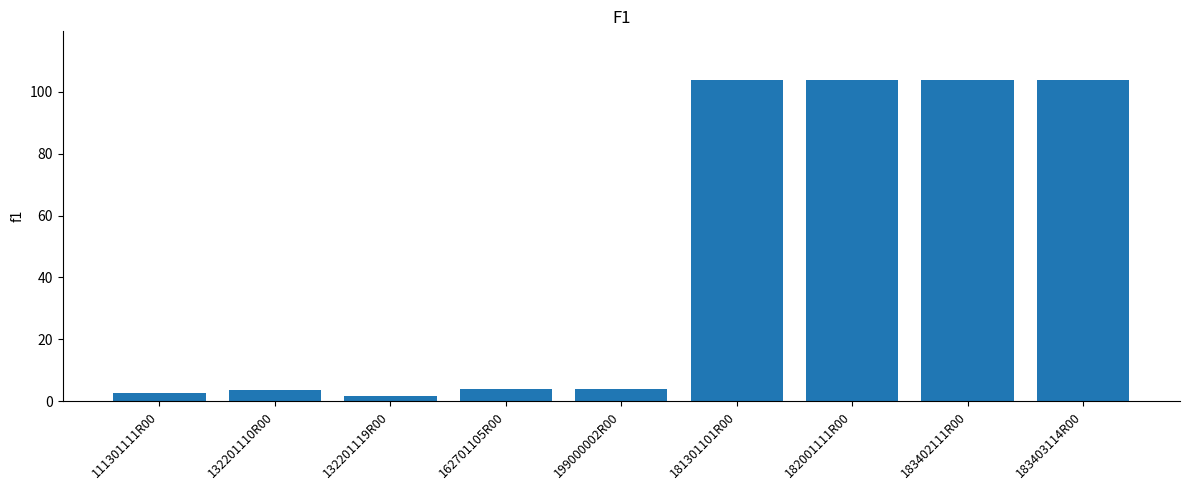

Approximately how many times larger is the value at 162701105R00 compared to 111301111R00?

1.4